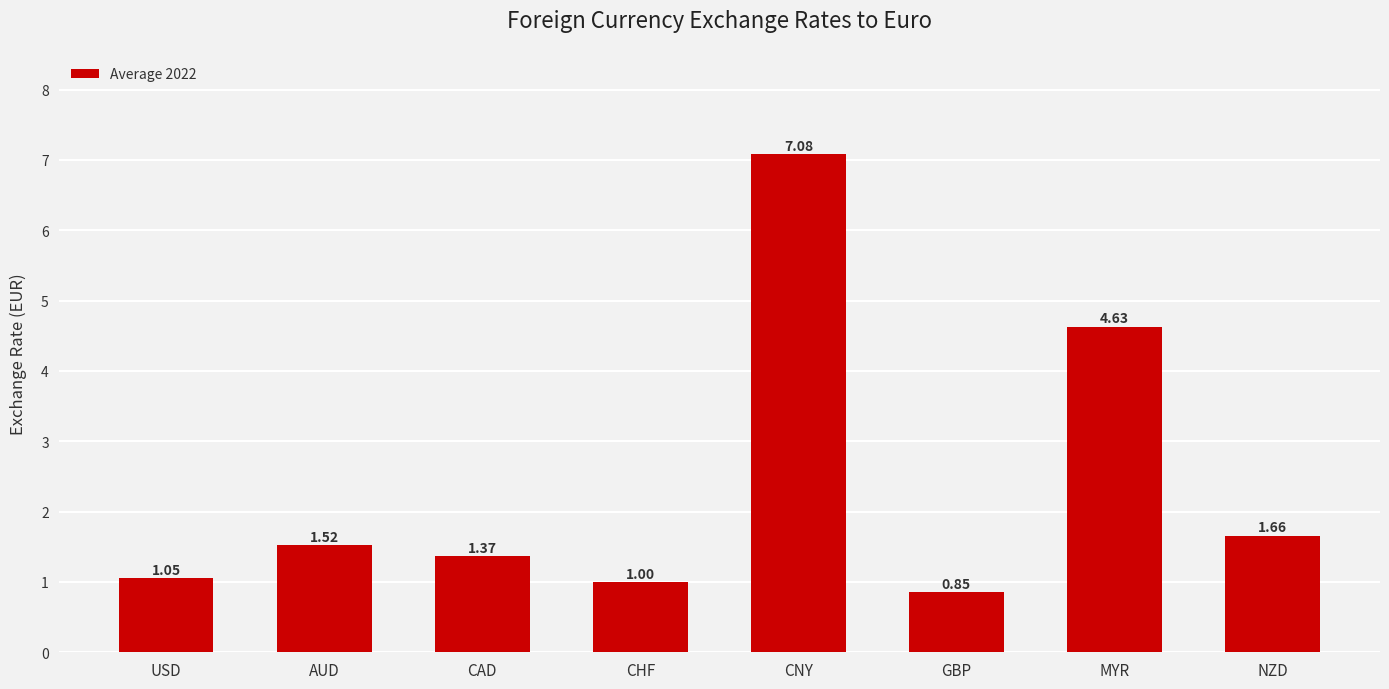

Which category has the highest value across all series?

CNY